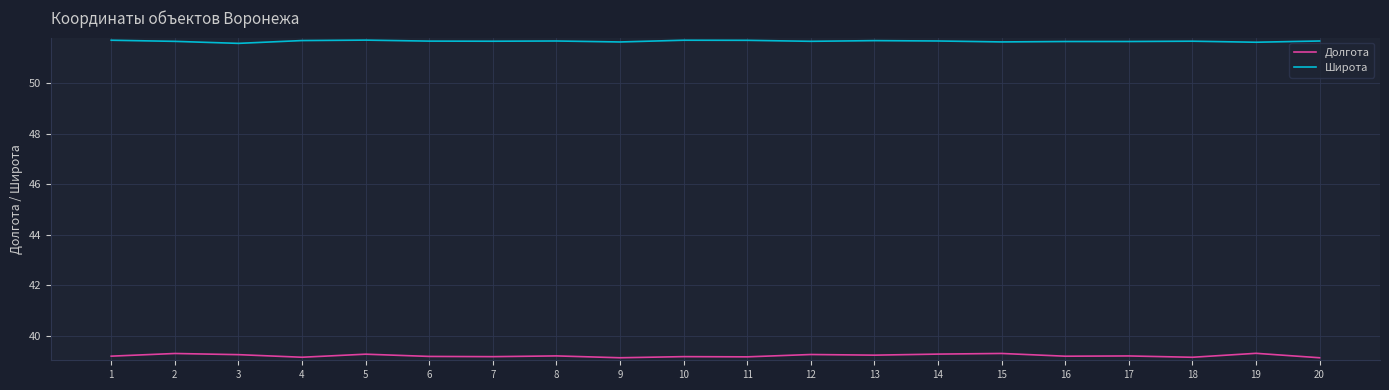

What is the average value of the Широта series?

51.7